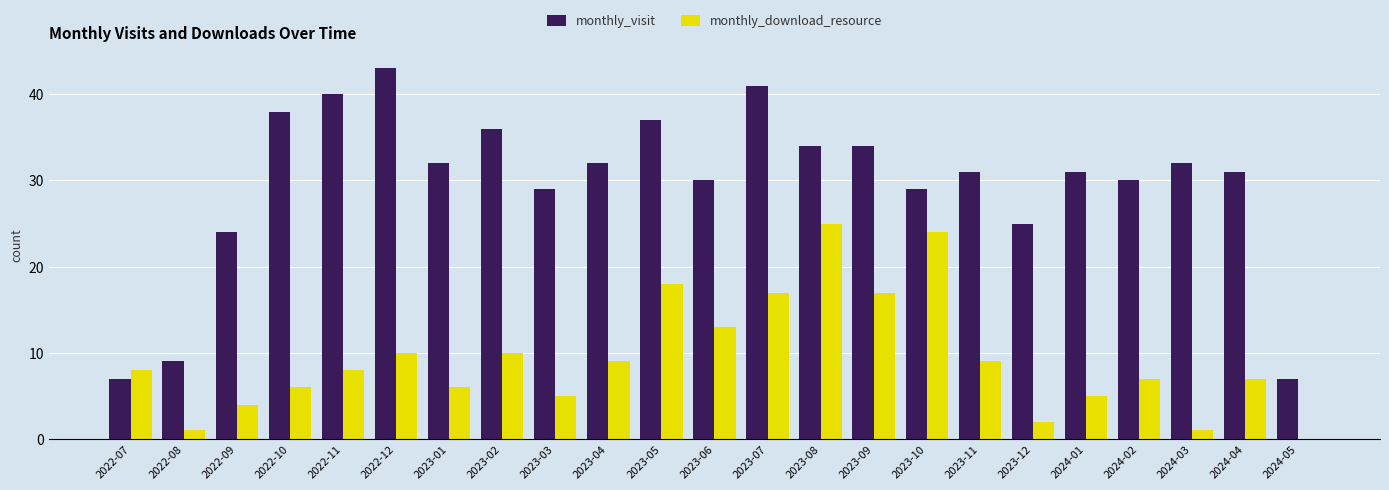

Reading left to right, list all the values displayed in this chart.

monthly_visit: 7	9	24	38	40	43	32	36	29	32	37	30	41	34	34	29	31	25	31	30	32	31	7
monthly_download_resource: 8	1	4	6	8	10	6	10	5	9	18	13	17	25	17	24	9	2	5	7	1	7	0